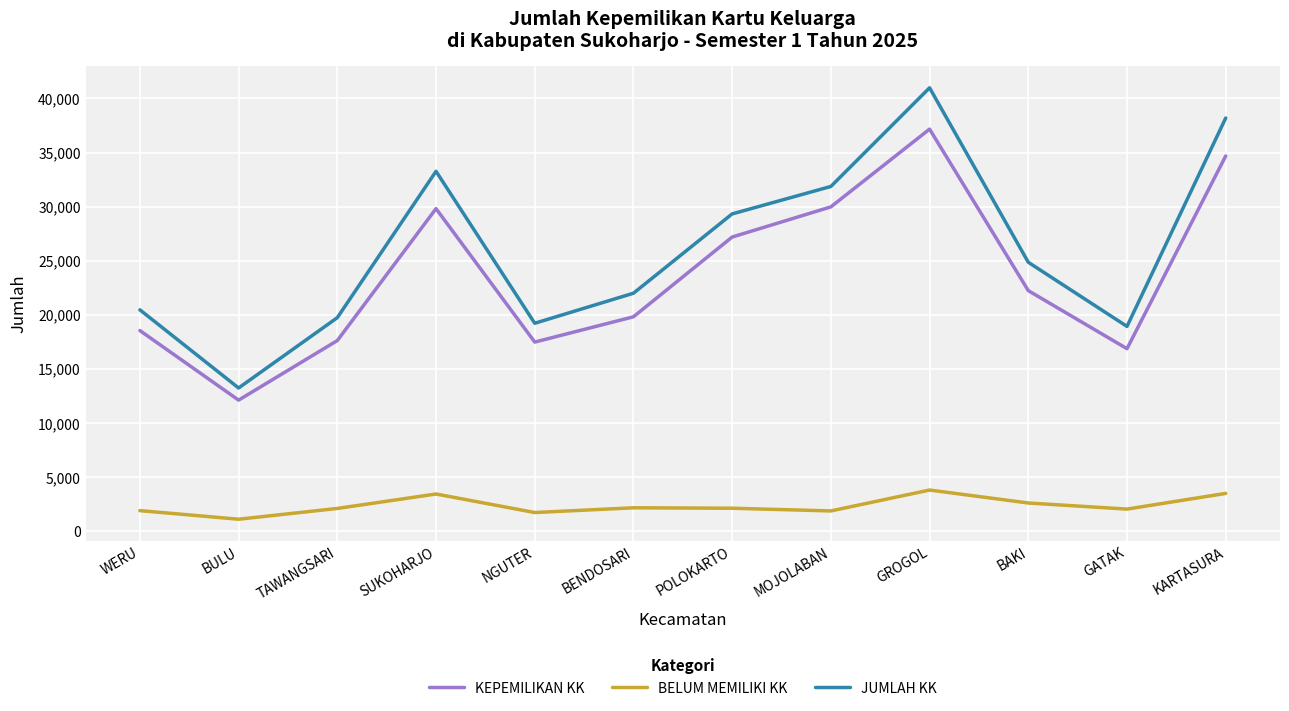

What is the approximate value of KEPEMILIKAN KK at POLOKARTO, to the nearest 10?

27200